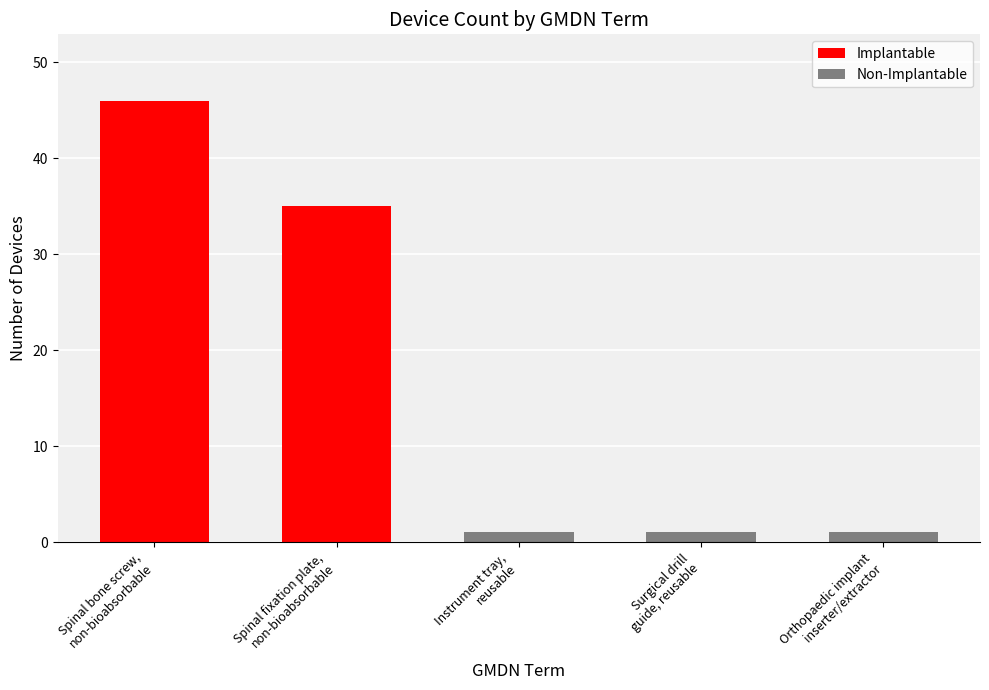

What are all the series names shown in the legend?

Implantable, Non-Implantable